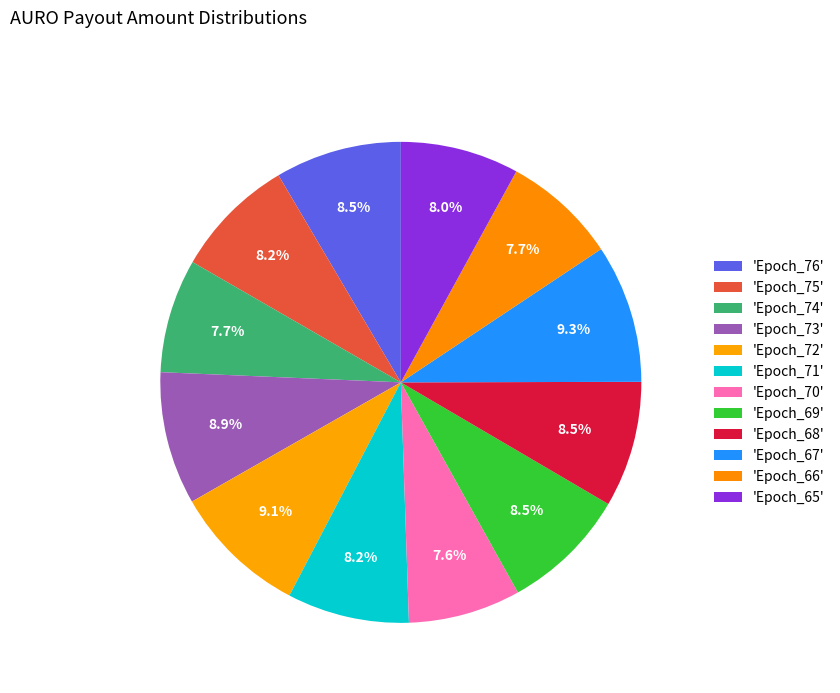

Count the number of slices in the pie.

12